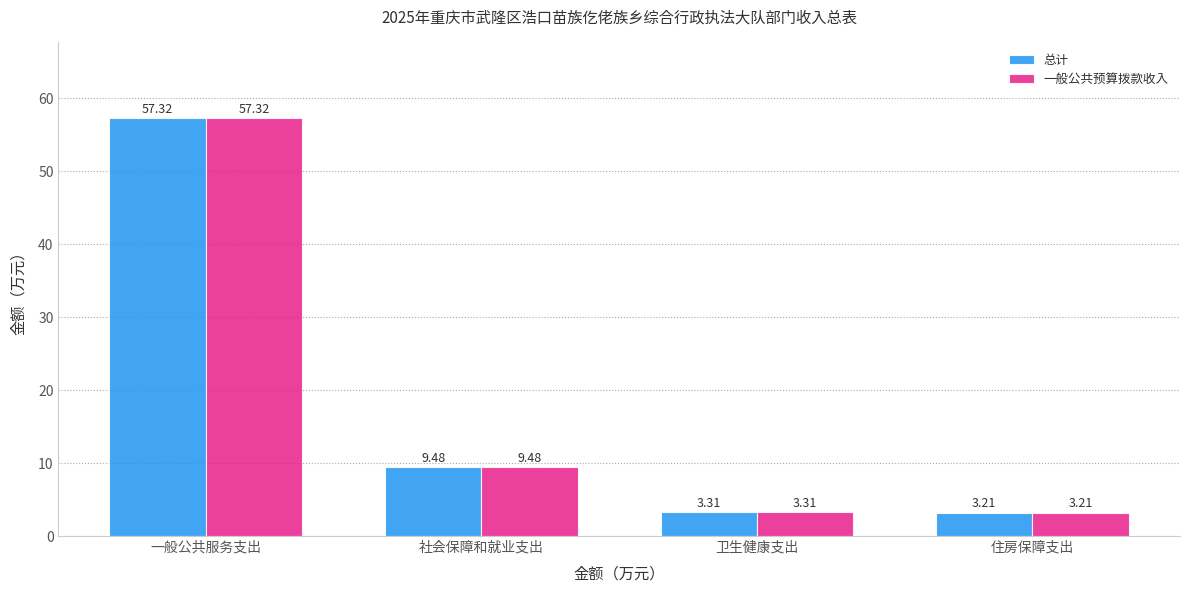

Reading left to right, what are all the values shown in this chart?

总计: 57.3	9.5	3.3	3.2
一般公共预算拨款收入: 57.3	9.5	3.3	3.2